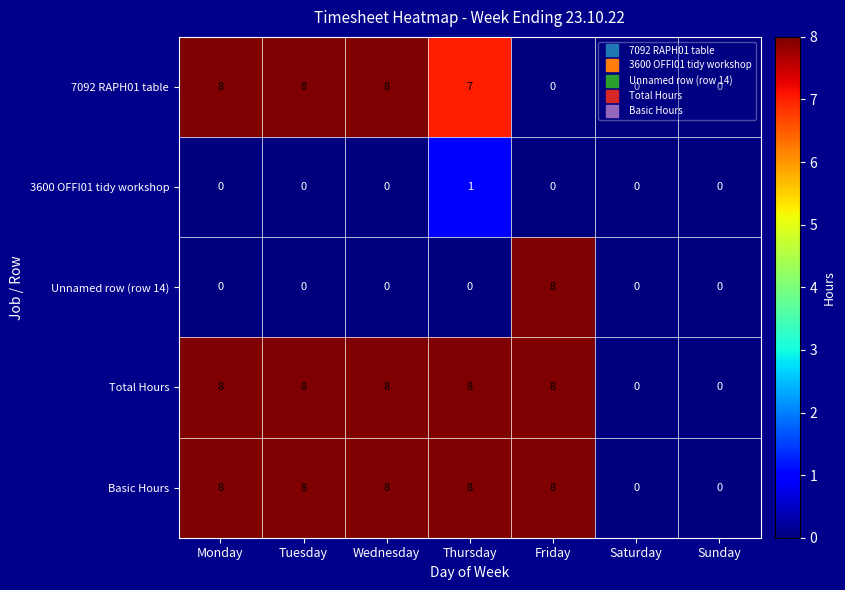

At how many categories does at least one series exceed 2?

5